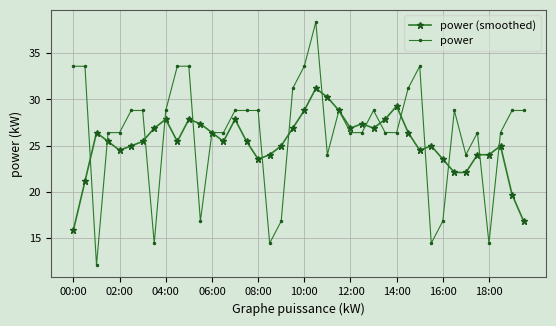

True or false: power (smoothed) has more than 0 points higher than both neighbors.

True